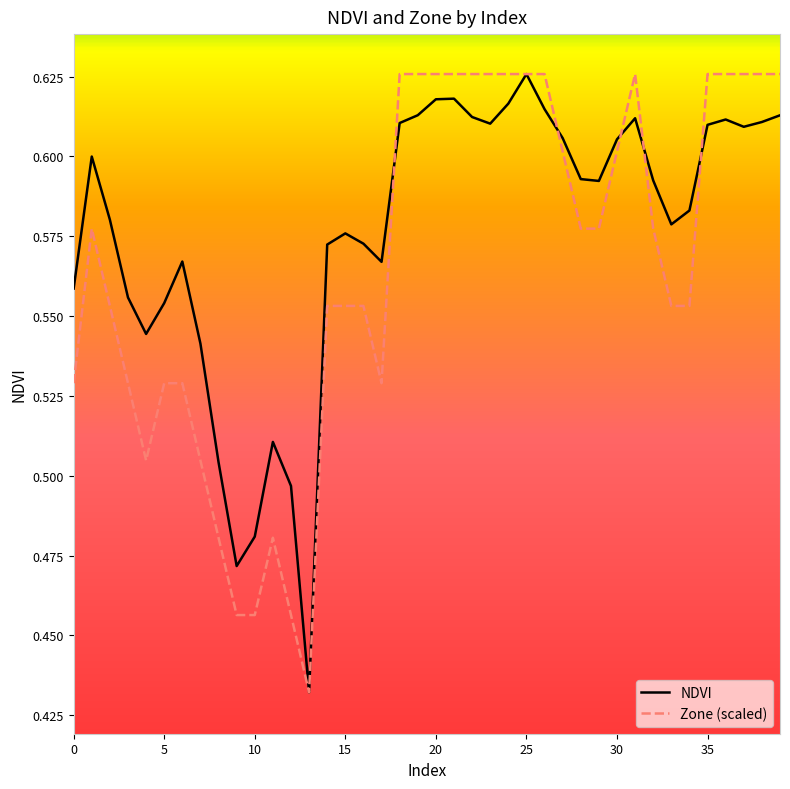

Rank the series by their average value, from highest to lowest.

NDVI, Zone (scaled)